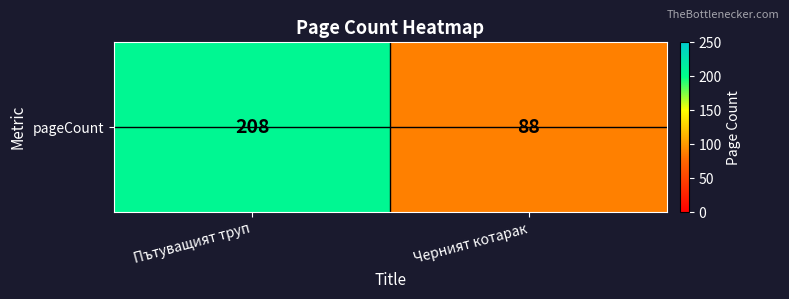

Is it true that the value at Черният котарак is 29?

False